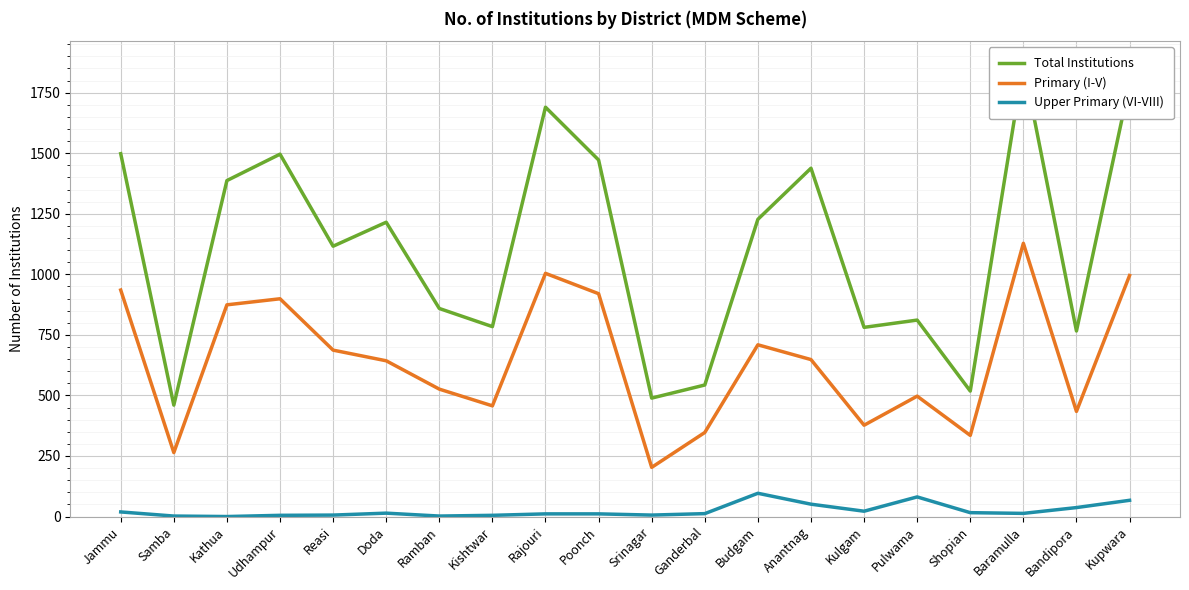

What is the total value across all series at Udhampur?

2400